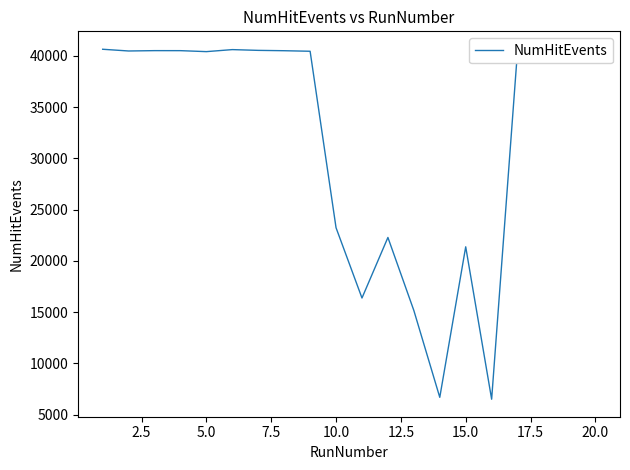

Does the chart have visible grid lines?

No